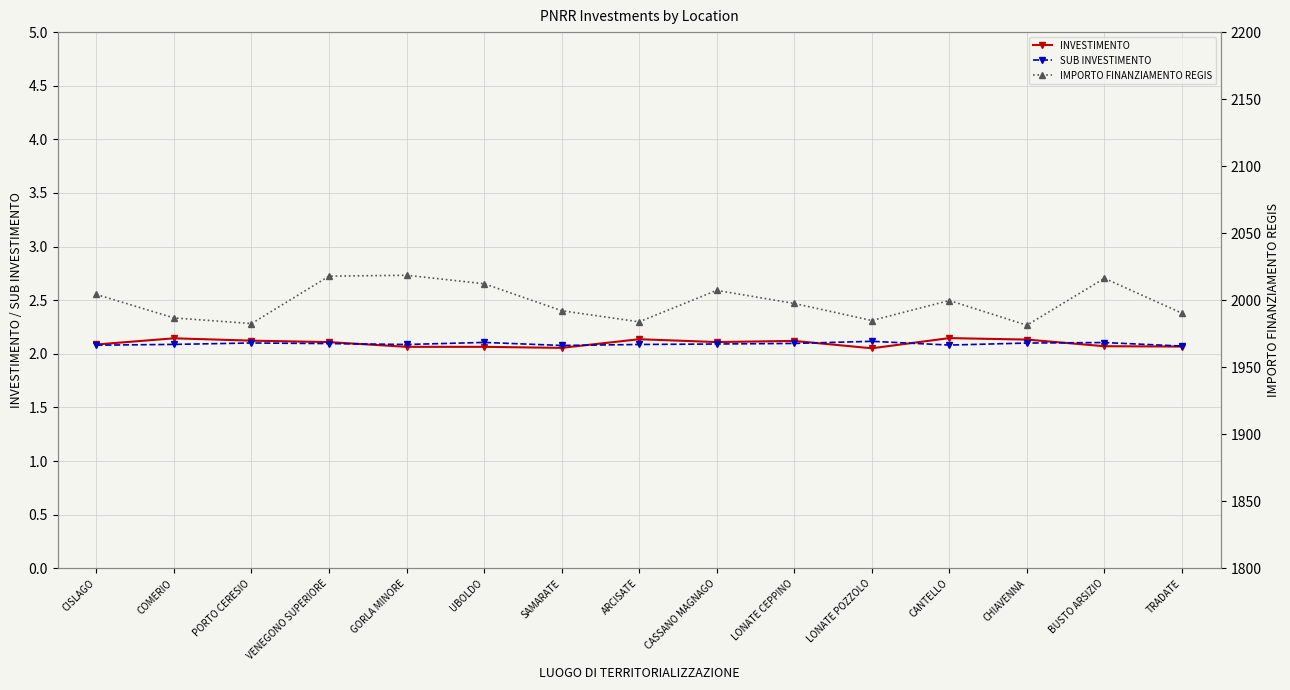

True or false: INVESTIMENTO and SUB INVESTIMENTO cross at least once.

True